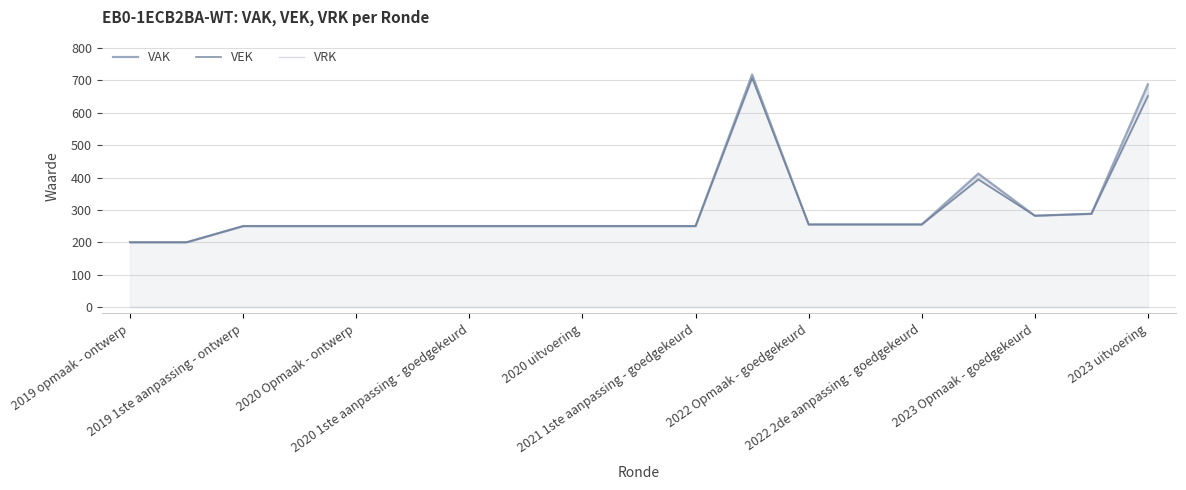

True or false: VAK has a value of 72 at 2020 uitvoering.

False